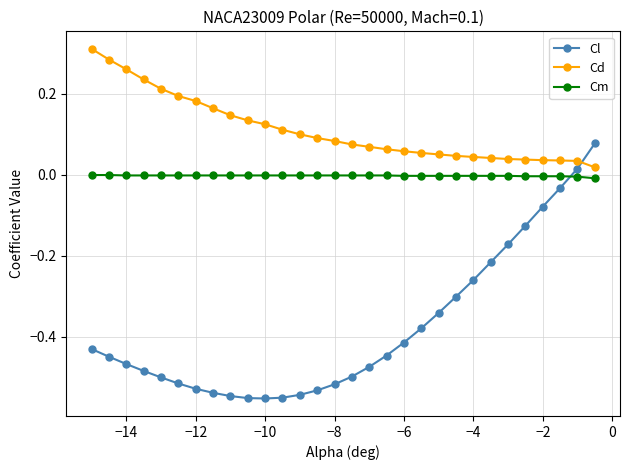

Which series has the widest spread of values?

Cl